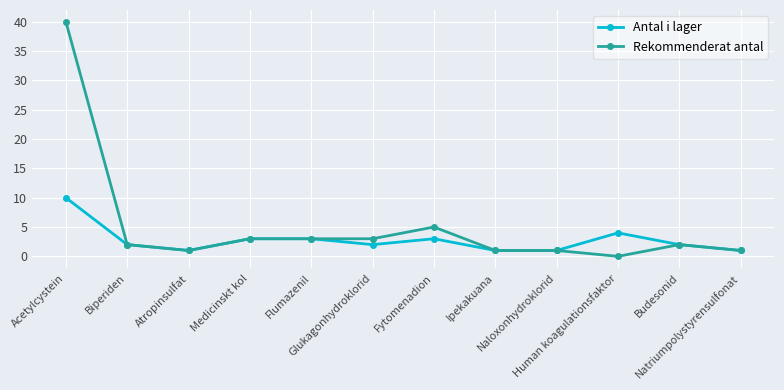

At which category does Rekommenderat antal reach its first local valley?

Atropinsulfat